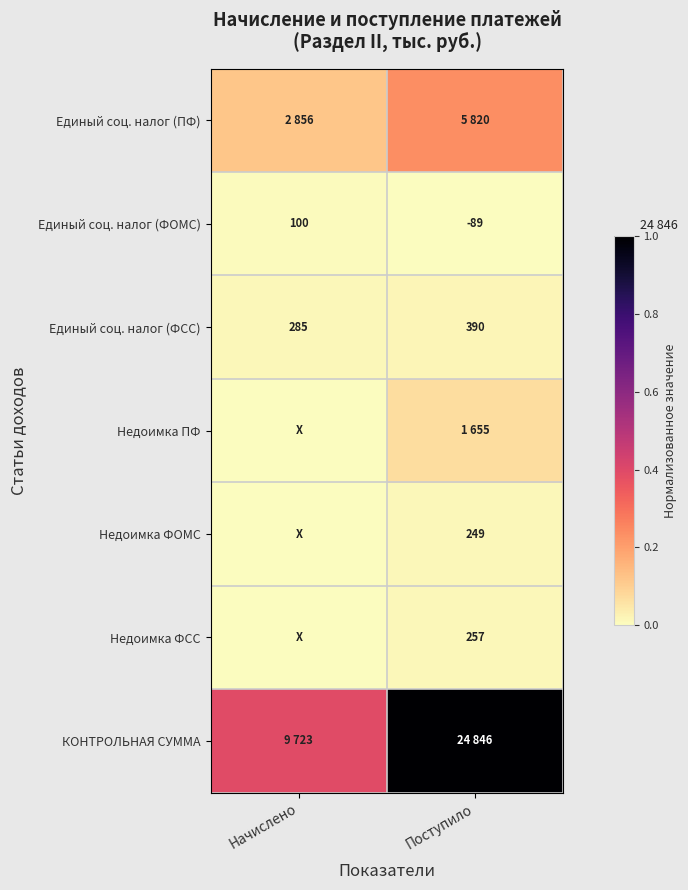

At which category is the sum across all series the highest?

Поступило